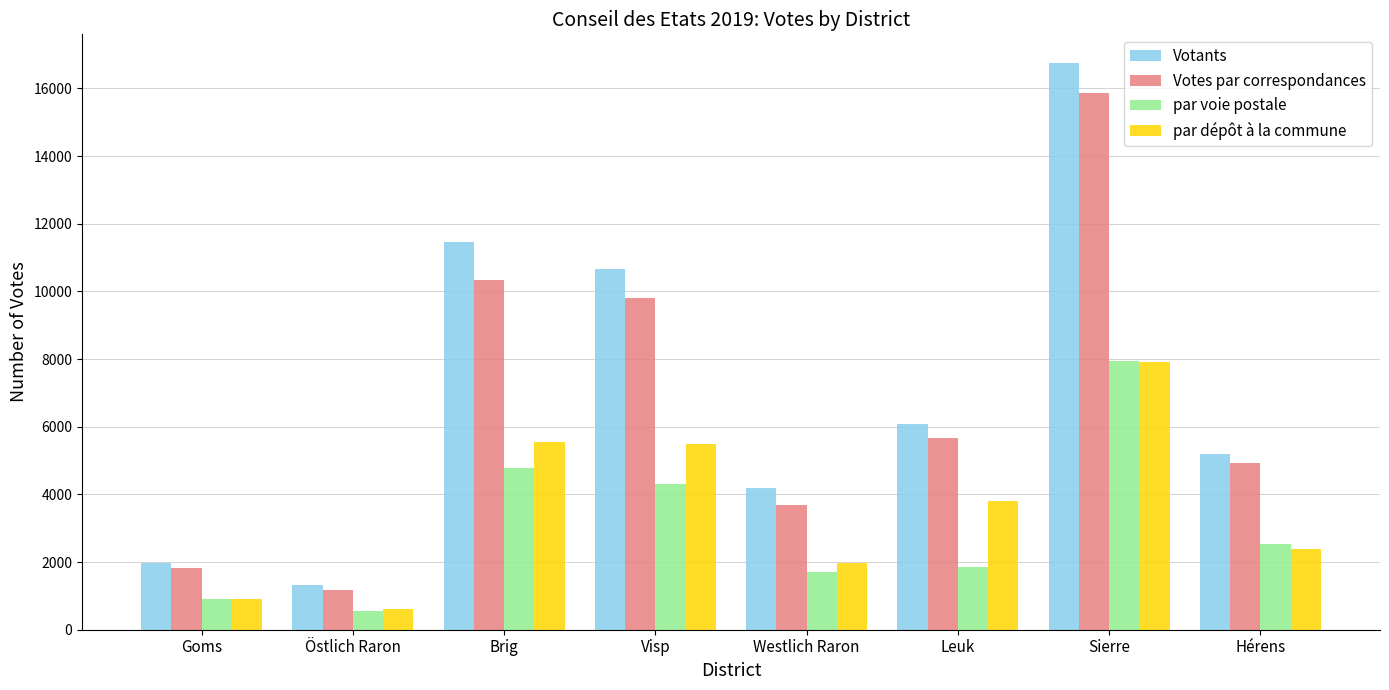

Where does the Votants series first go above 6075?

Brig